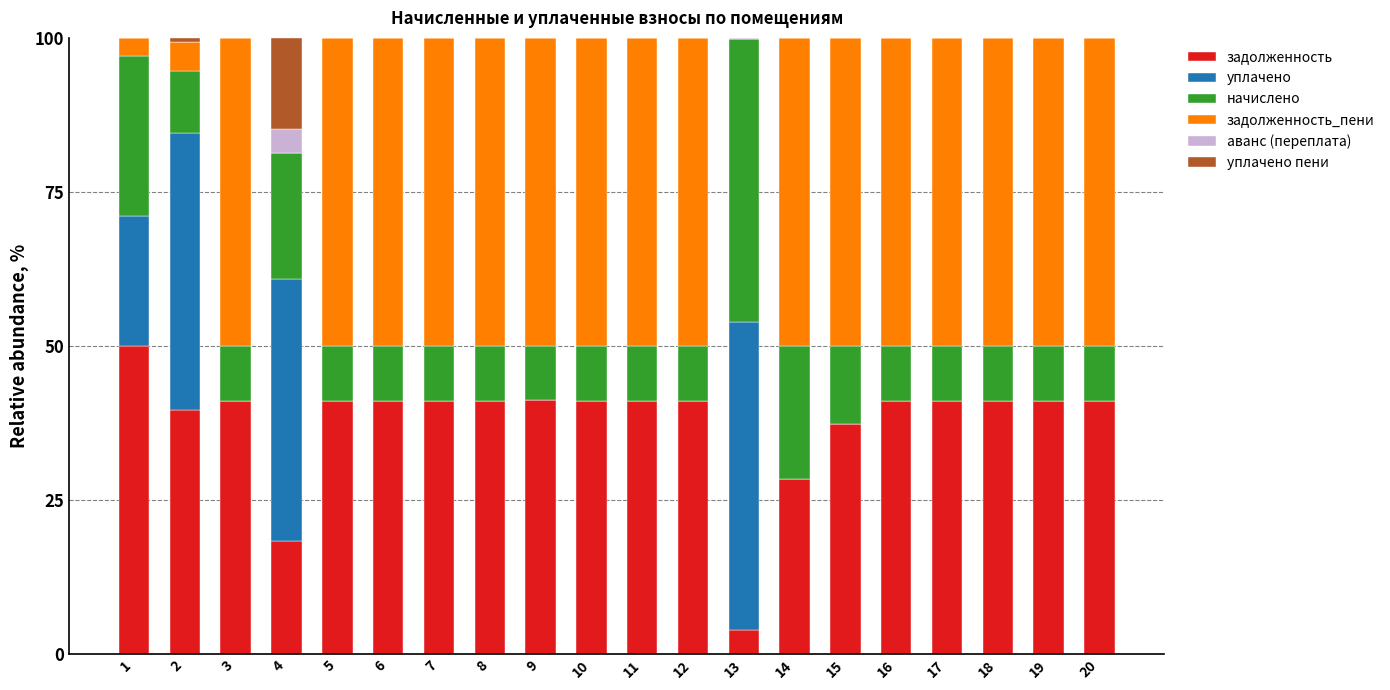

What is the total value across all series at 1?

100.0